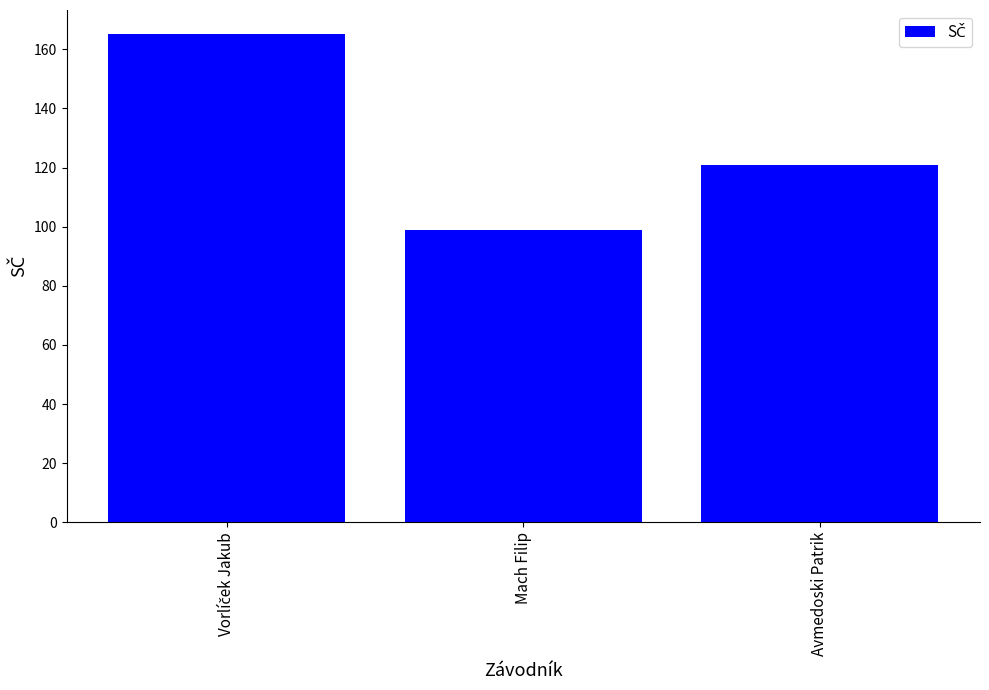

What is the label of the 3rd bar from the left?

Avmedoski Patrik